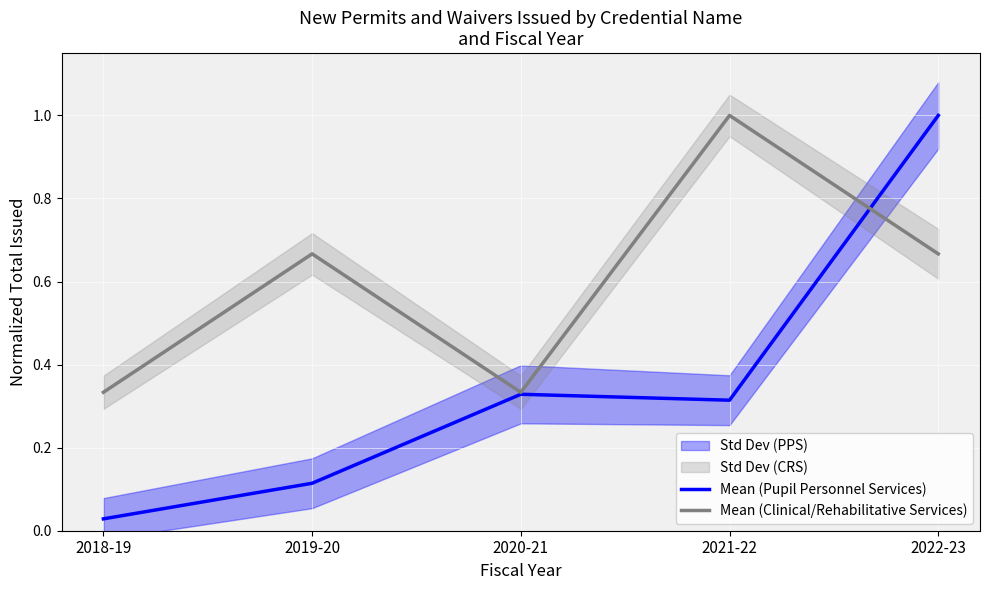

After their last crossing, which series has the higher values: Mean (Clinical/Rehabilitative Services) or Mean (Pupil Personnel Services)?

Mean (Pupil Personnel Services)